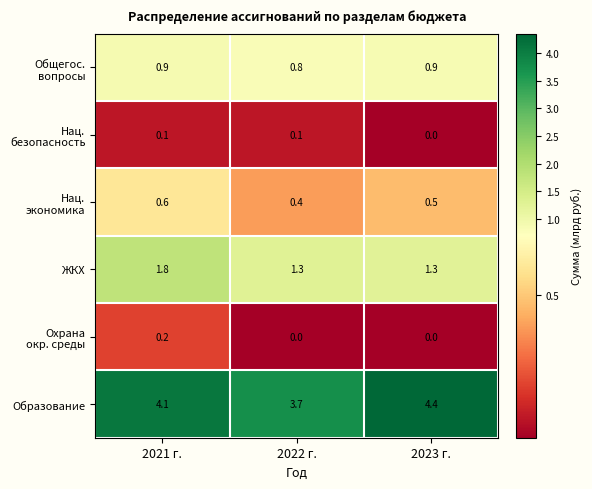

Which series has the largest total across all categories?

Образование